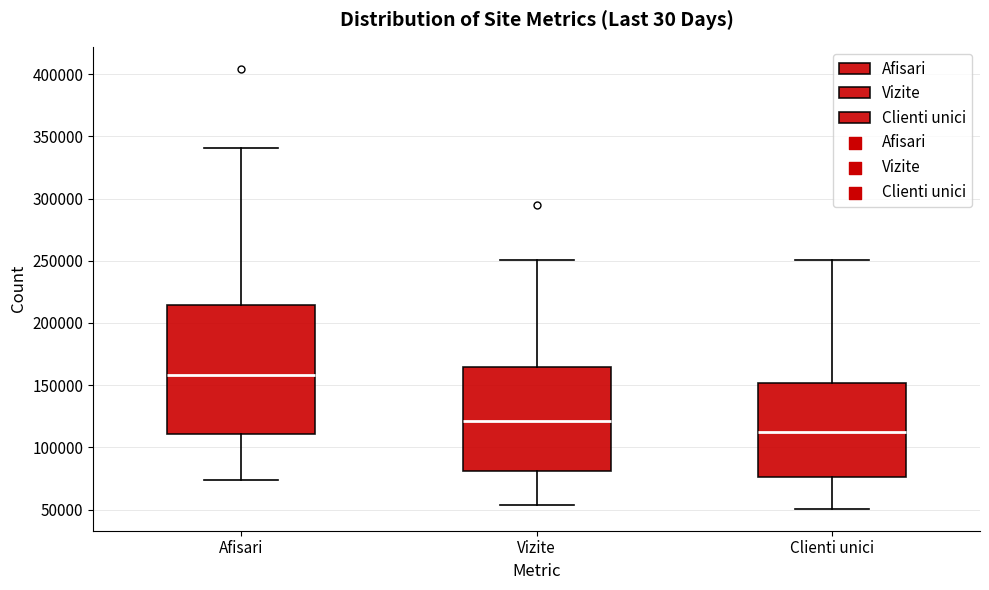

Reading left to right, transcribe this box plot: for each box, give where its median line is, the range the box spans, and where its two whiskers end, as read against the y-axis. The values are not printed on the chart, so give them approximately, as read against the axis.

Afisari: median 160000, box 110000 to 215000, whiskers 75000 to 340000
Vizite: median 120000, box 80000 to 165000, whiskers 55000 to 250000
Clienti unici: median 115000, box 75000 to 150000, whiskers 50000 to 250000